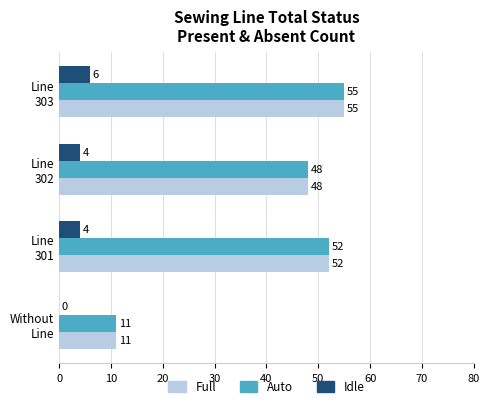

What is the sum of all Idle values?

14